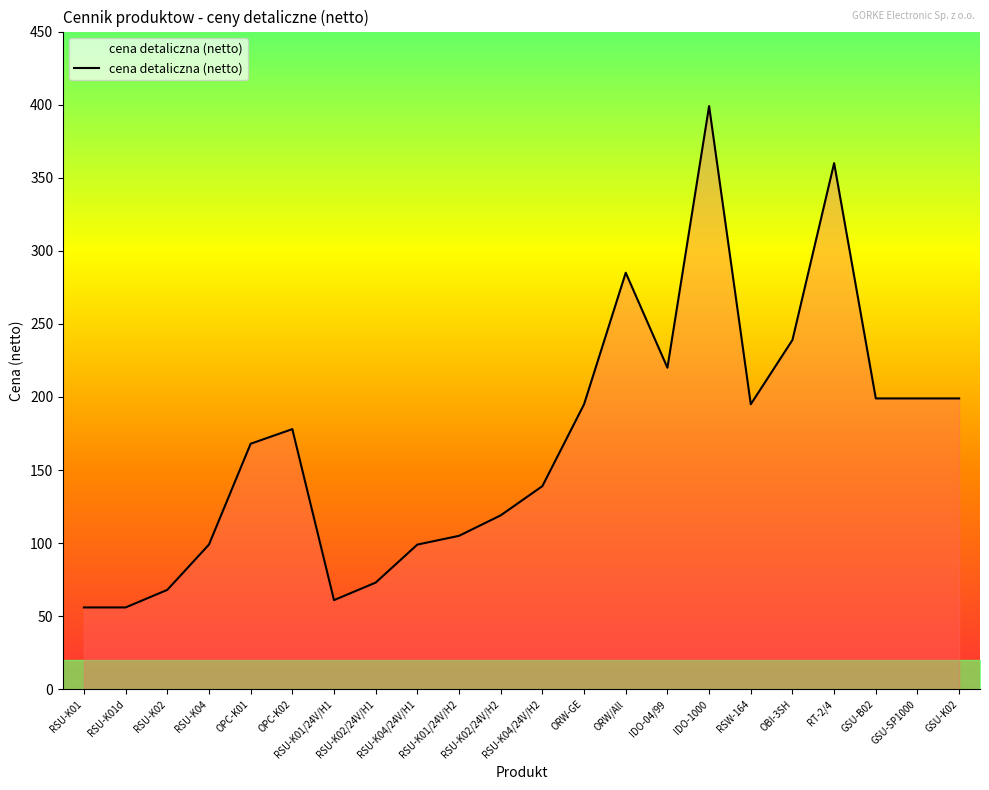

The value at OBI-3SH is 126. True or false?

False